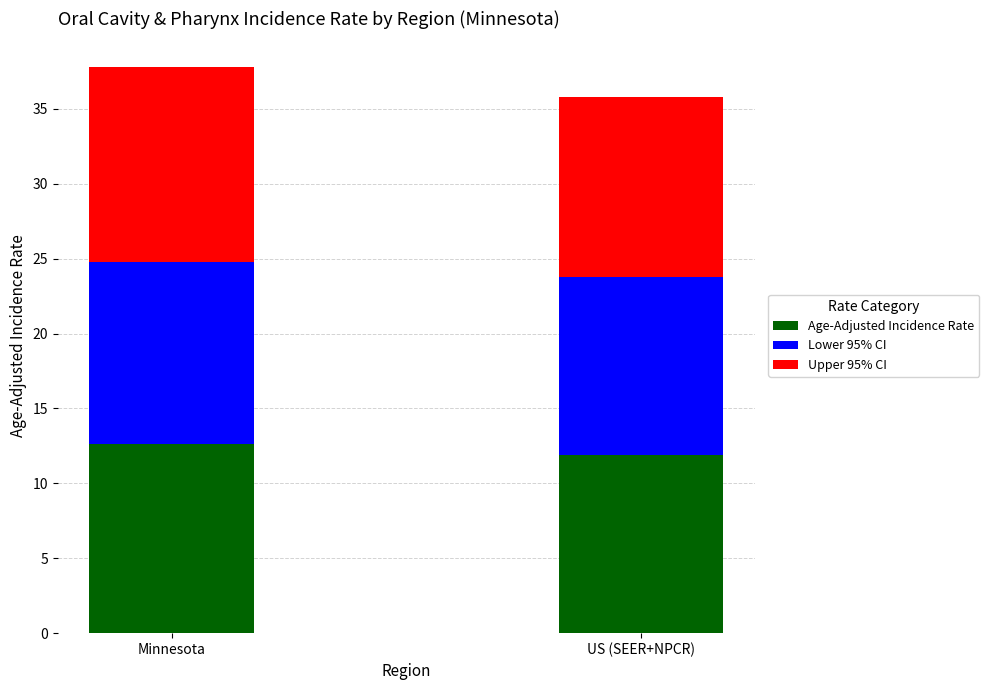

What is the highest value of the Age-Adjusted Incidence Rate series?

12.6